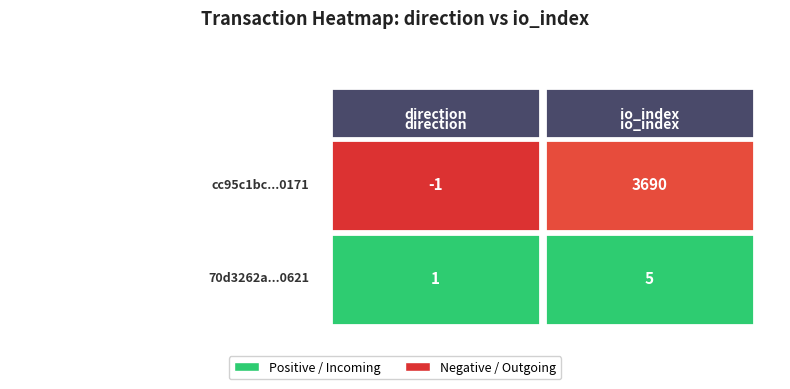

Is it true that 70d3262aa15ab7a4c18202f917d895a845cd621 equals 2 at direction?

False